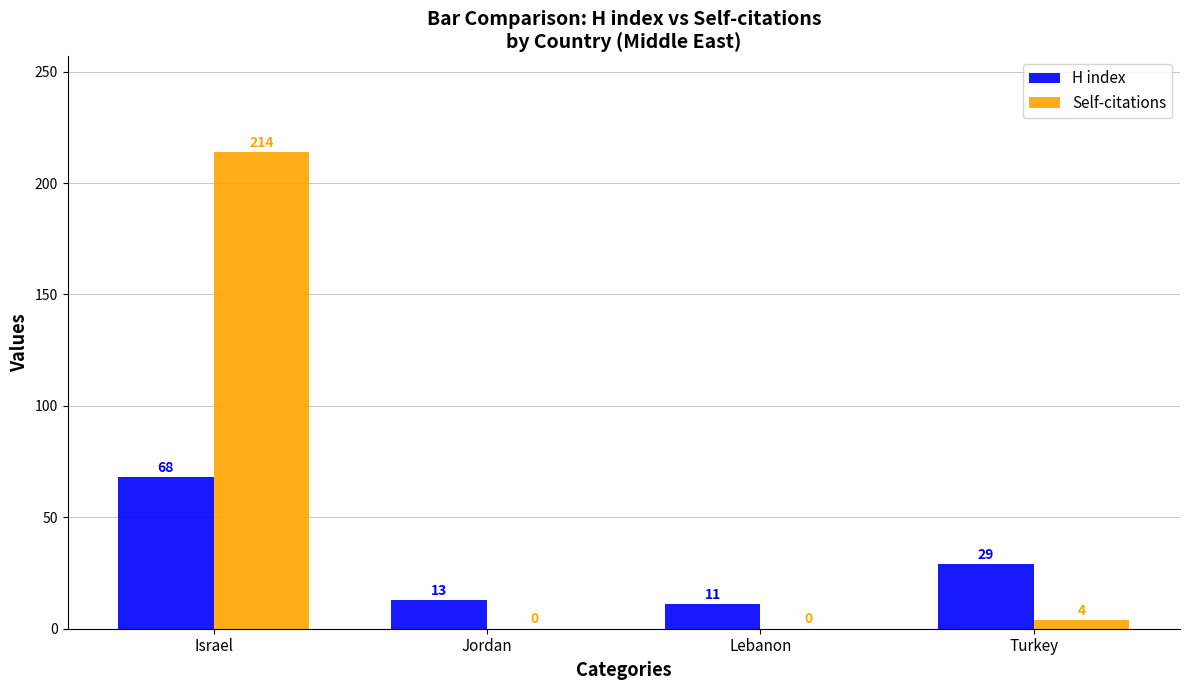

At which label is H index closest to 39?

Turkey